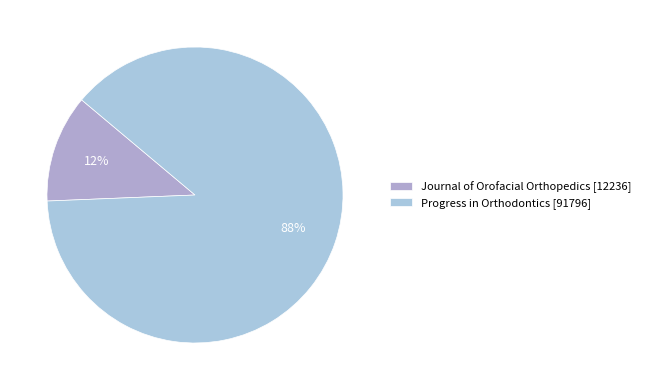

To the nearest percent, what is the combined percentage of Journal of Orofacial Orthopedics and Progress in Orthodontics?

100%